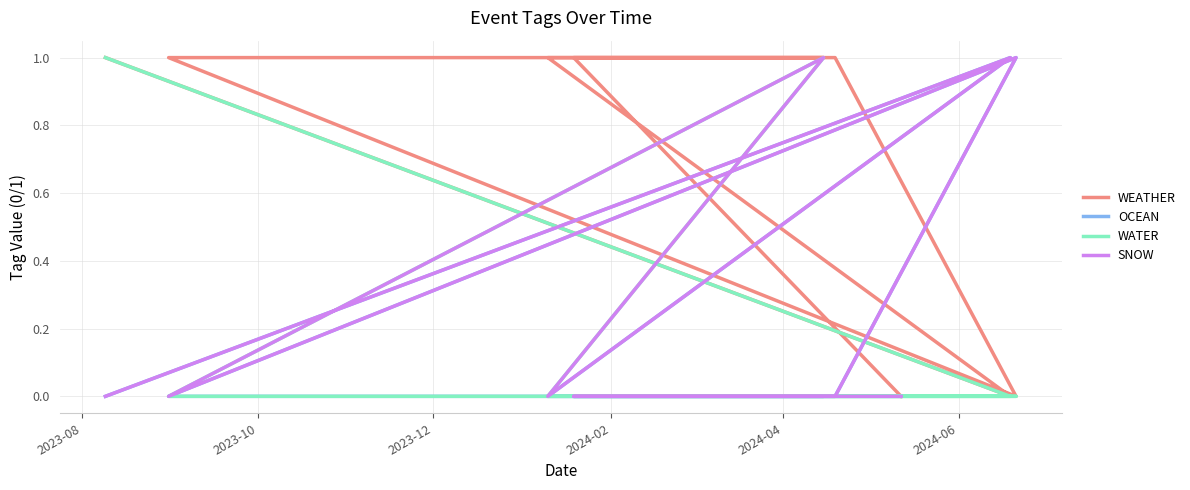

Is it true that WATER equals 0 at 2023-10?

True